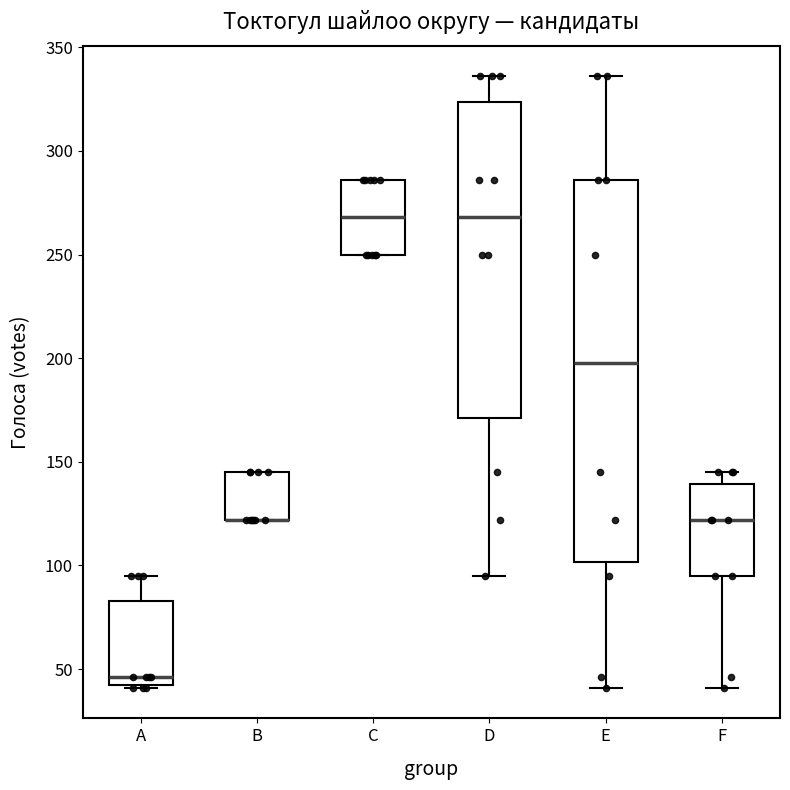

Reading left to right, read every box against the y-axis: the position of its median line, the range the box covers, and the ends of its whiskers. The values are not printed on the chart, so give them approximately, as read against the axis.

A: median 45, box 40 to 85, whiskers 40 to 95
B: median 120 (drawn on the box's lower edge), box 120 to 145, whiskers 120 to 145
C: median 270, box 250 to 285, whiskers 250 to 285
D: median 270, box 170 to 325, whiskers 95 to 335
E: median 200, box 100 to 285, whiskers 40 to 335
F: median 120, box 95 to 140, whiskers 40 to 145